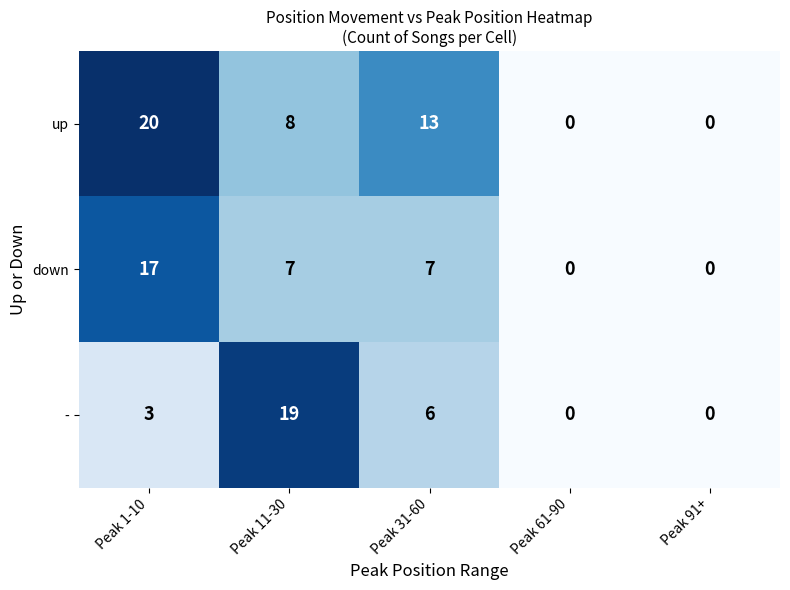

Rank the series by their average value, from lowest to highest.

-, down, up